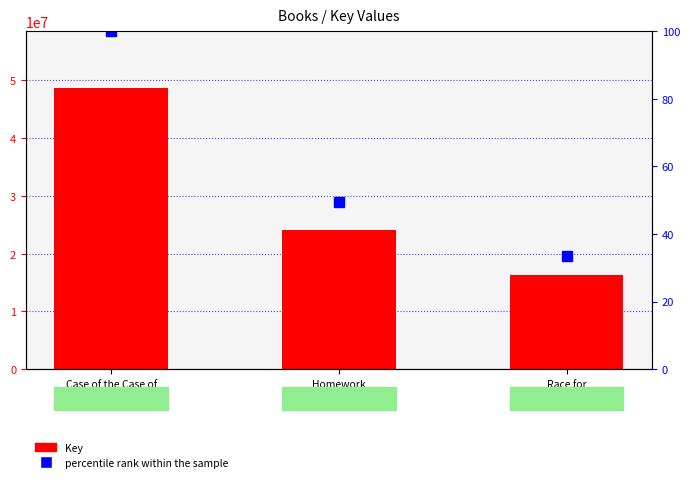

Reading left to right, list all the values displayed in this chart.

48773657	24080699	16303530